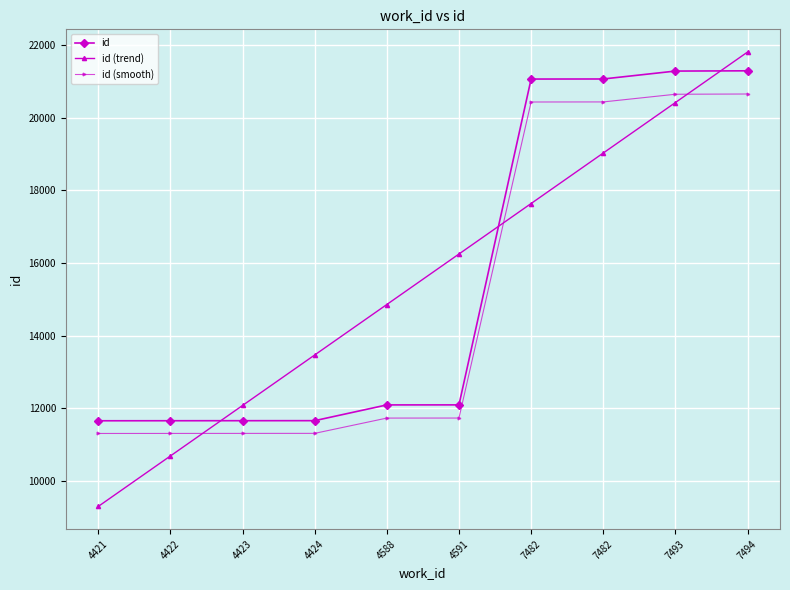

How many data points does each series have?

10